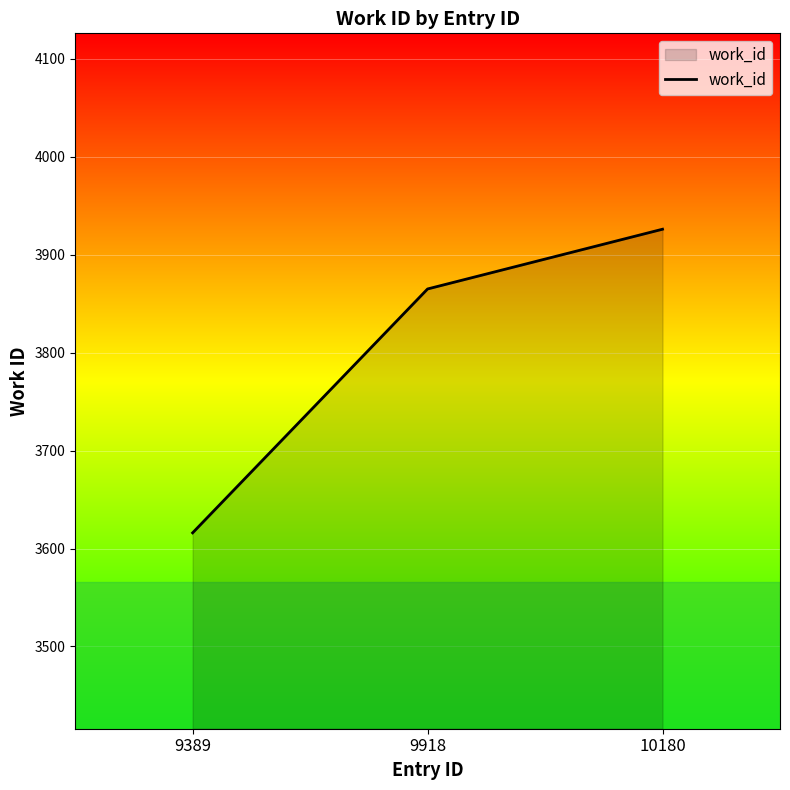

Is it true that the value at 9389 is 3616?

True